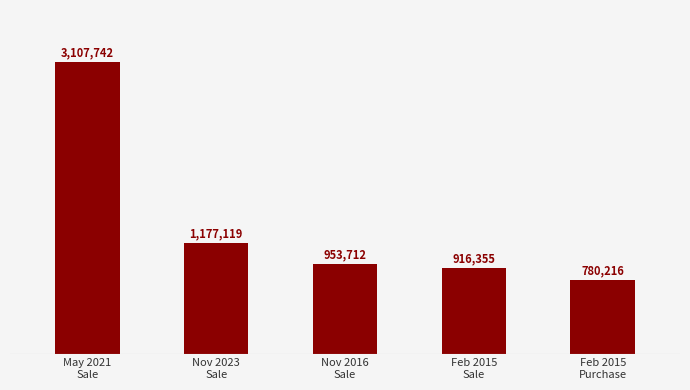

How many data points are less than 953712?

2